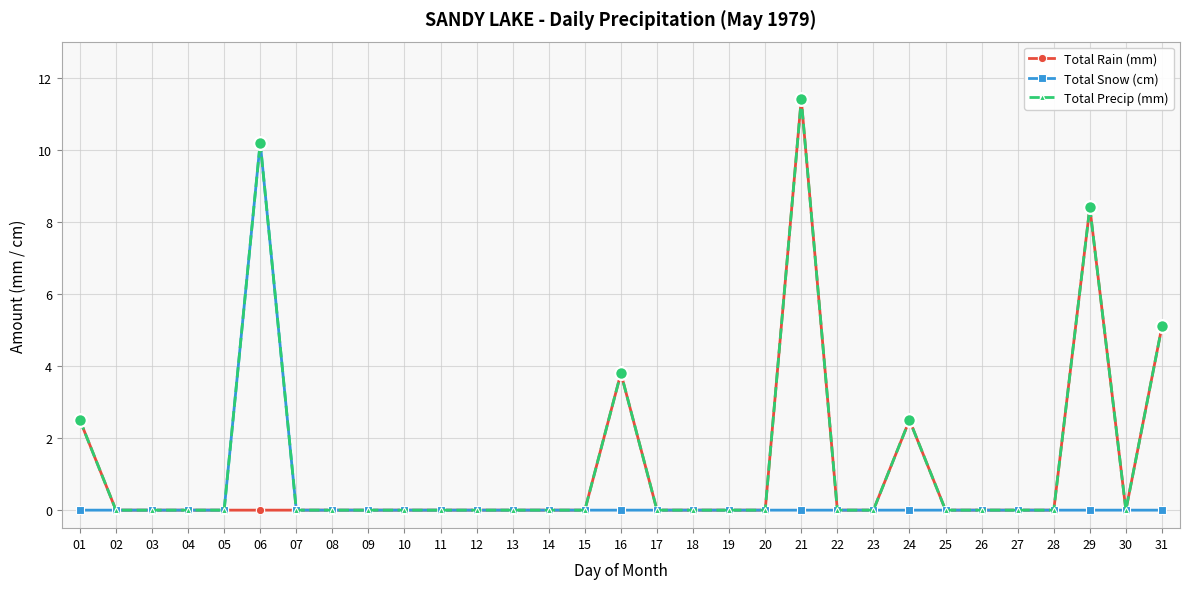

Does the chart display data point markers on the line(s)?

Yes